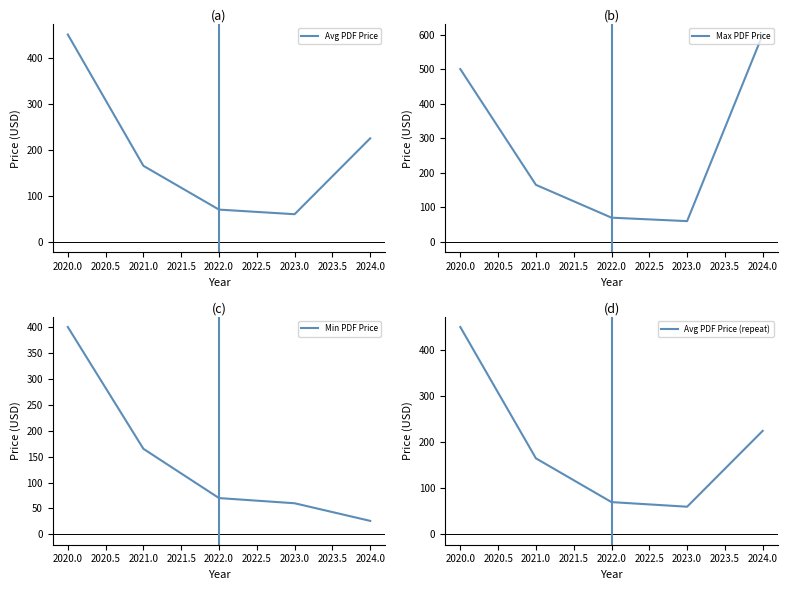

True or false: Avg PDF Price (repeat) and Min PDF Price intersect in this chart.

False